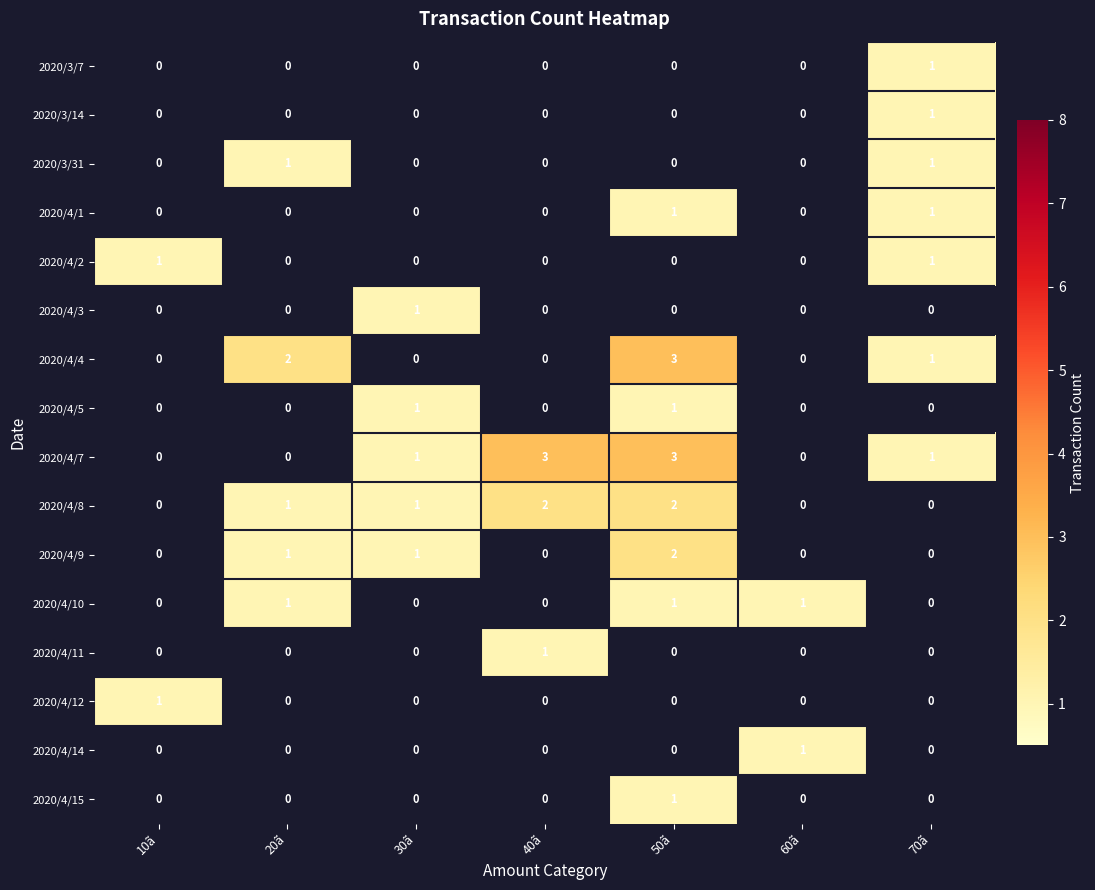

At which label does 2020/3/14 reach its peak?

70ã